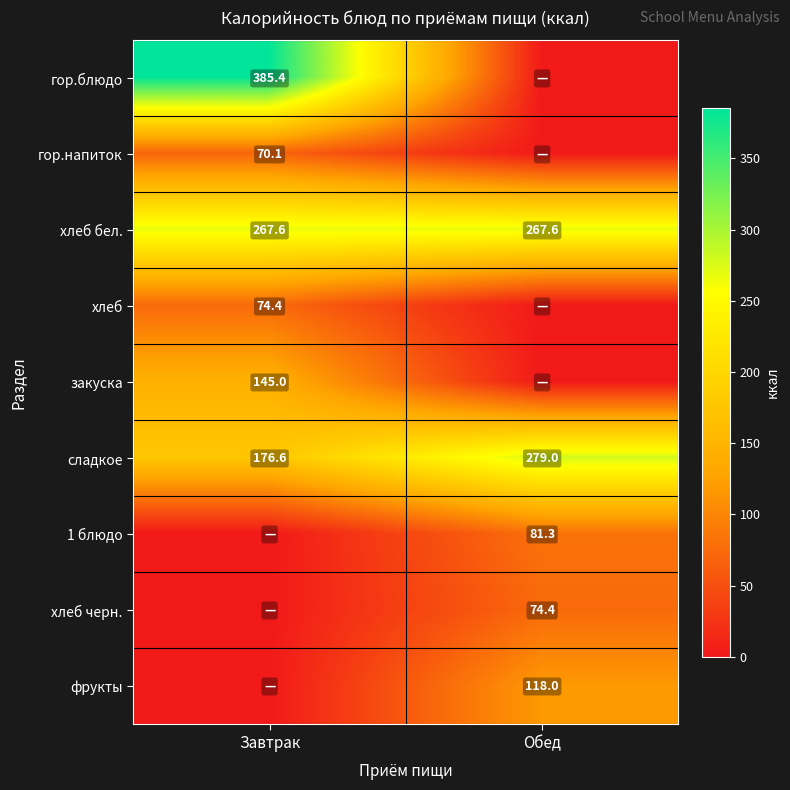

What is the highest value of the сладкое series?

279.0